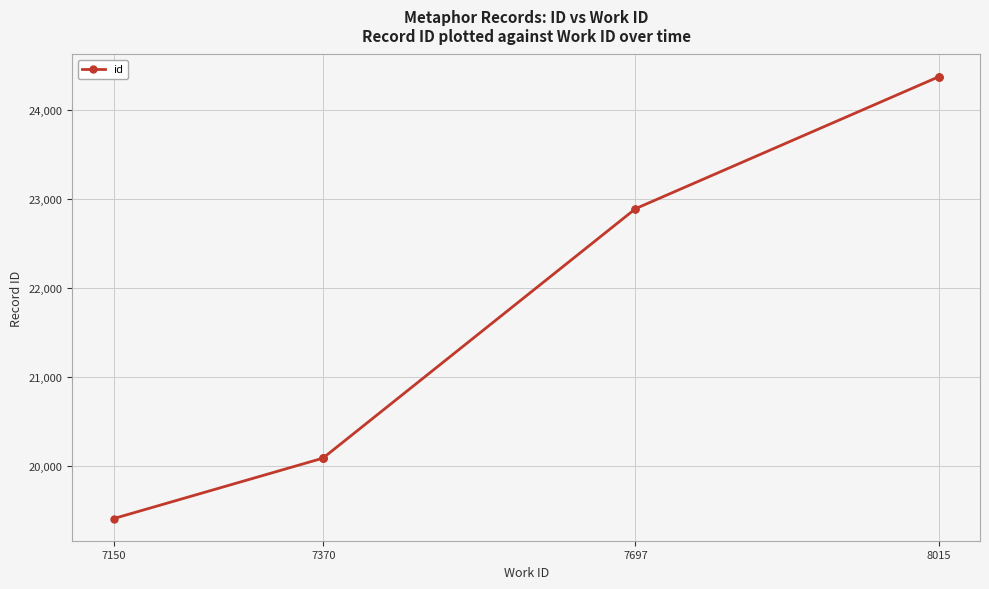

Is this an area chart (filled region under the line)?

No